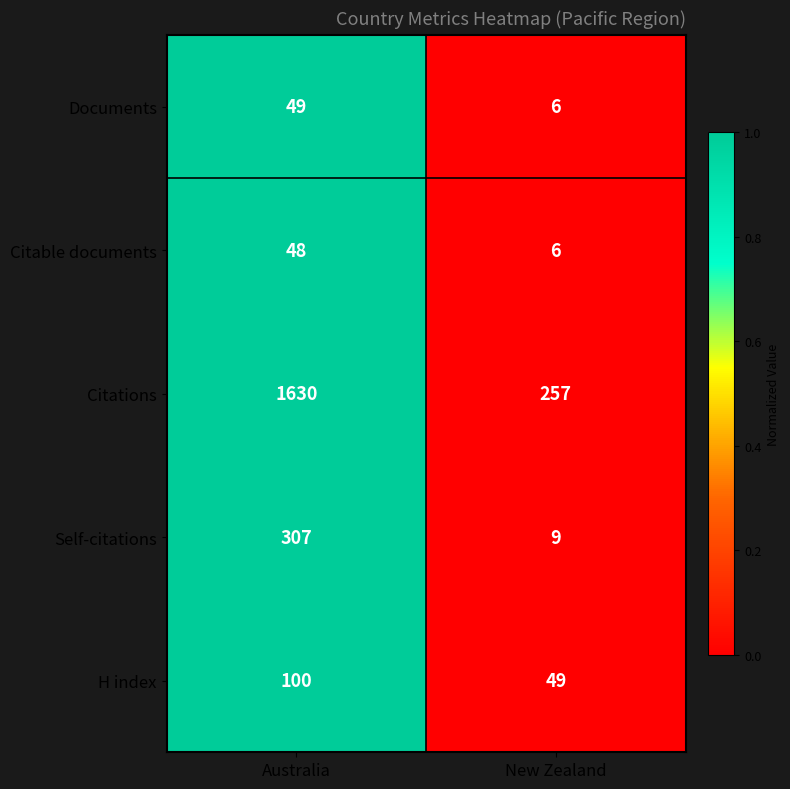

What is the approximate value of Self-citations at New Zealand?

9